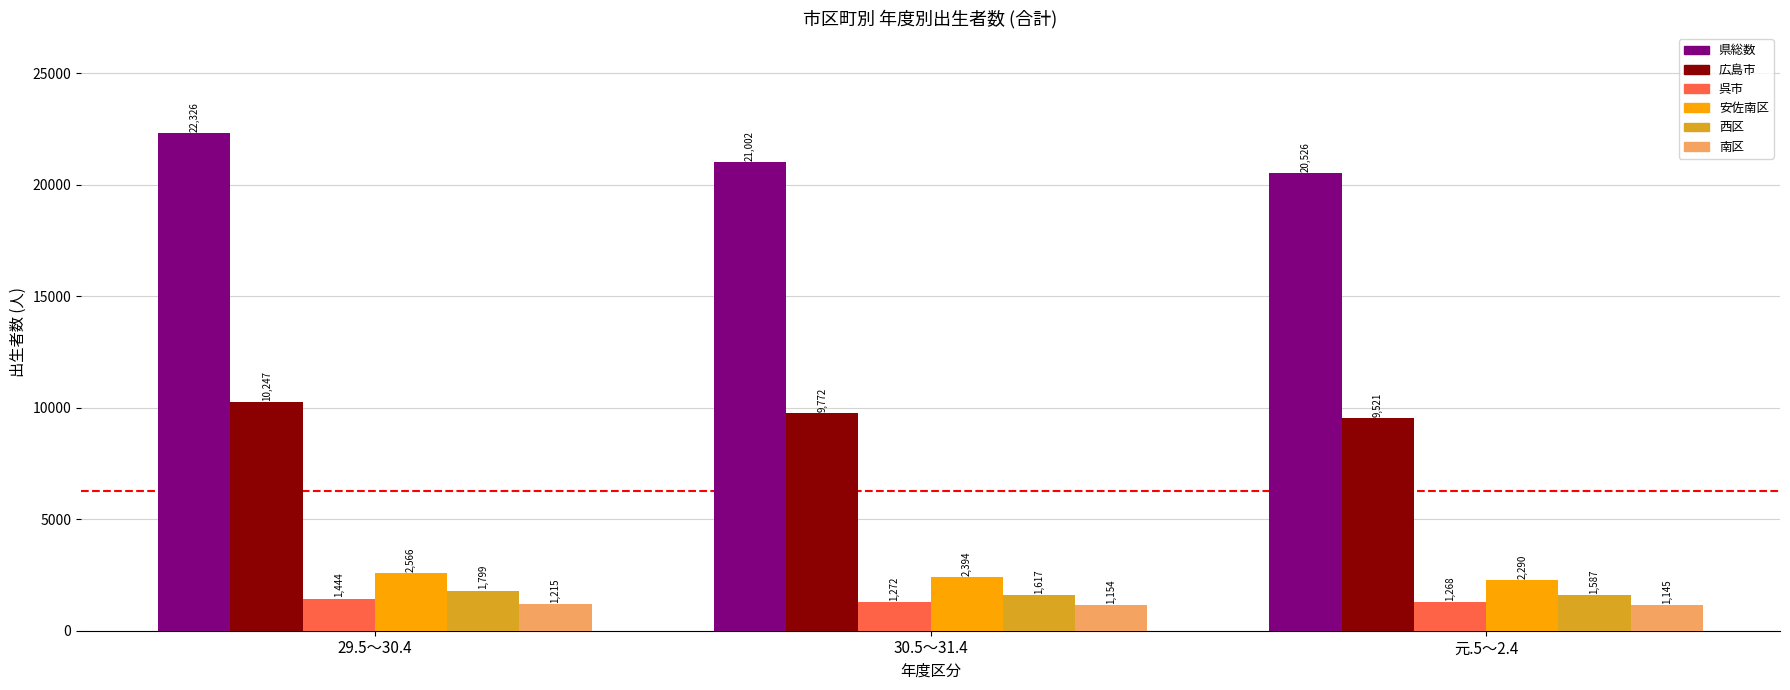

What is the difference between the 南区 values at 30.5～31.4 and 29.5～30.4?

61